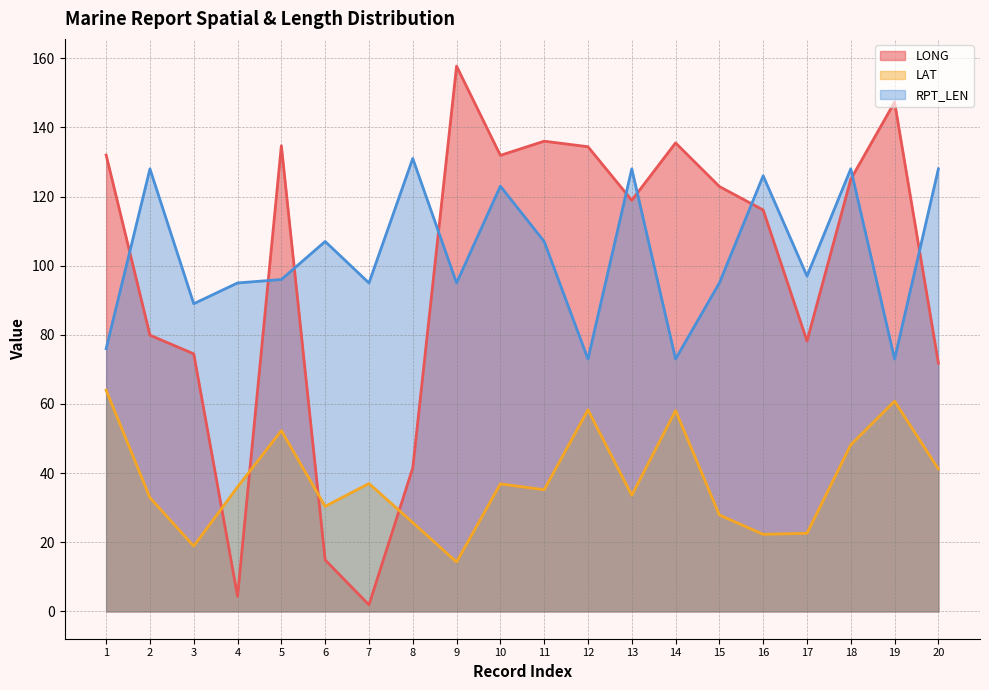

Which series changed the most between 5 and 18?

RPT_LEN (line)